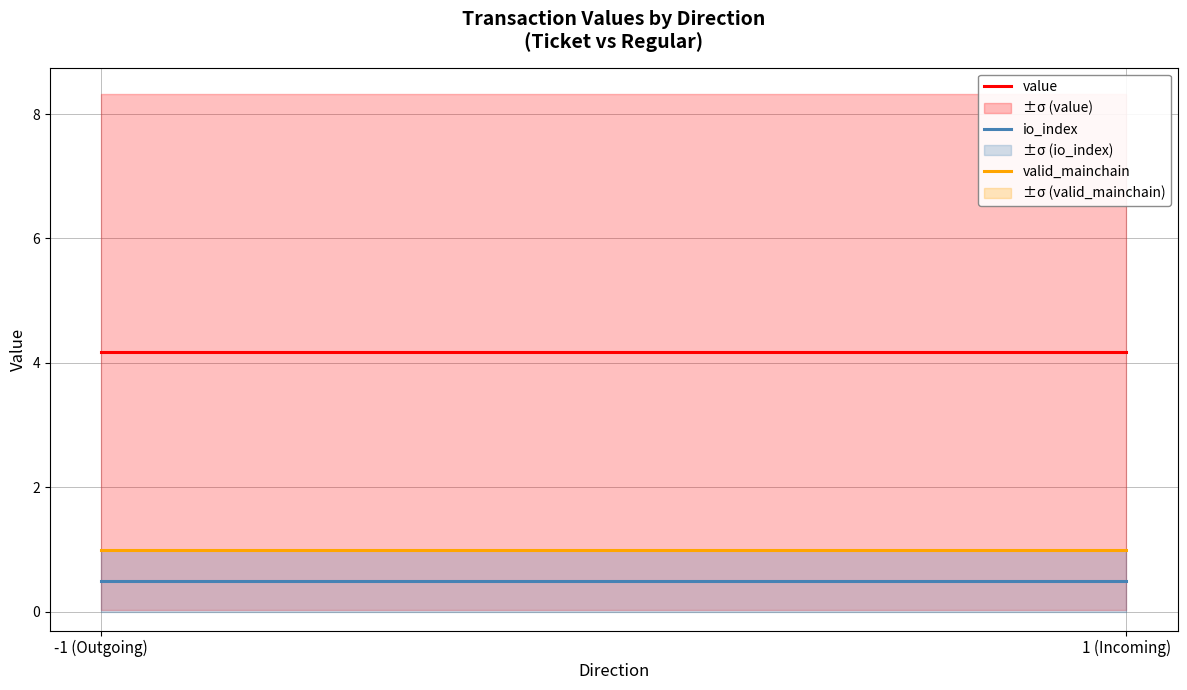

Where is valid_mainchain nearest to the value 1?

-1 (Outgoing)